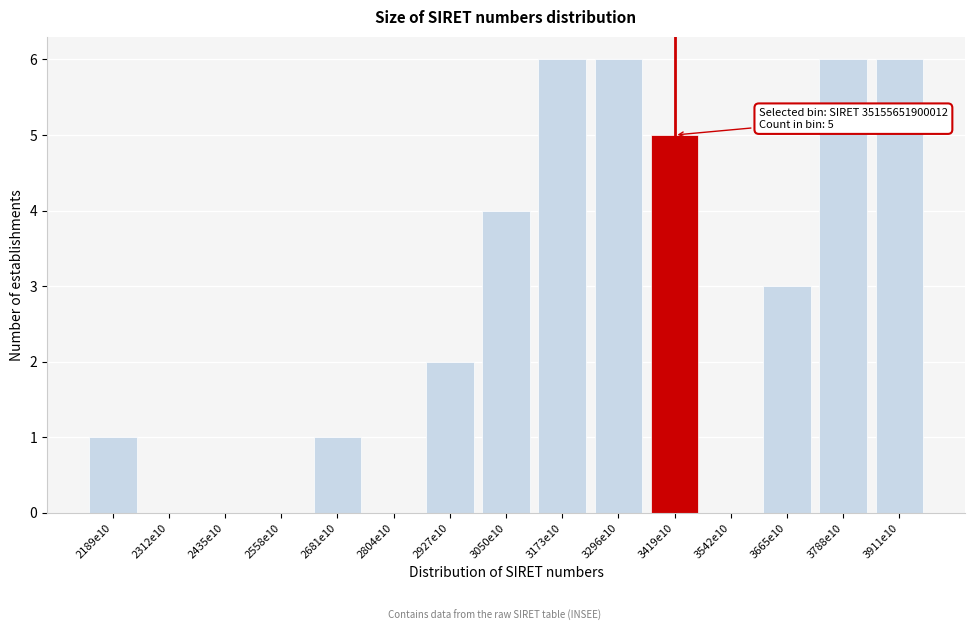

Reading left to right, what are all the values shown in this chart?

2189e10=1	2312e10=0	2435e10=0	2558e10=0	2681e10=1	2804e10=0	2927e10=2	3050e10=4	3173e10=6	3296e10=6	3419e10=5	3542e10=0	3665e10=3	3788e10=6	3911e10=6